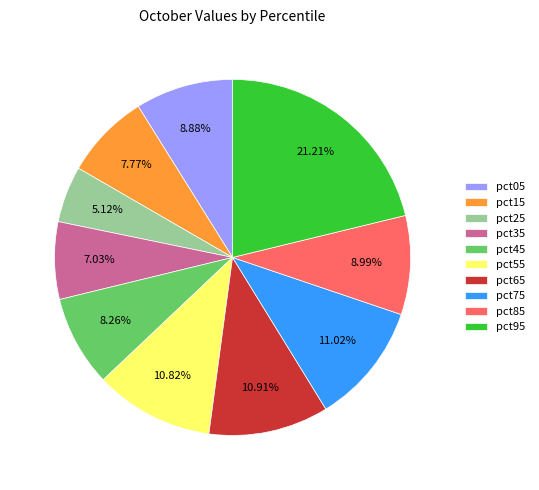

Between pct55 and pct05, which is larger?

pct55